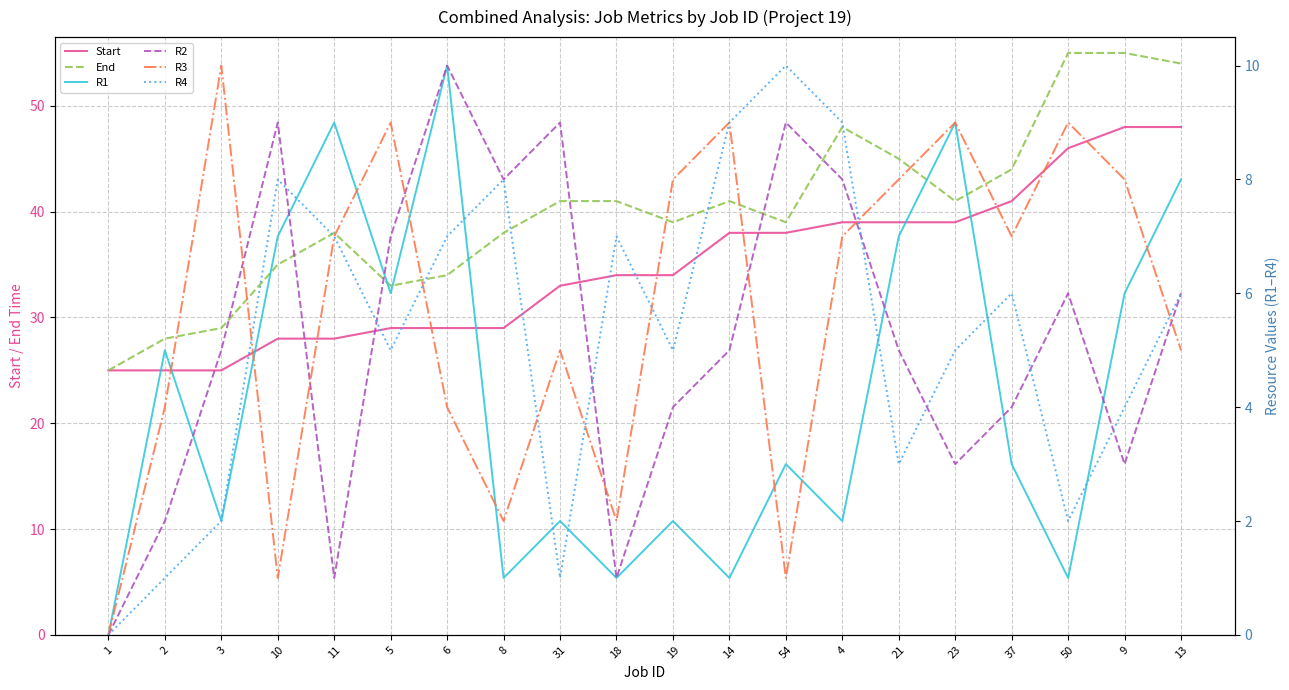

At which label does End reach its peak?

50